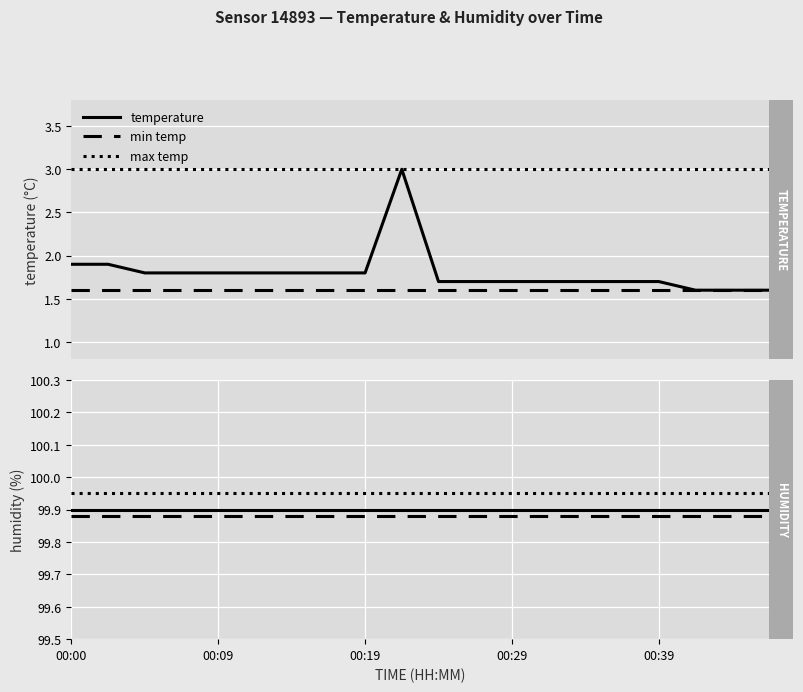

What is the value of the min hum point at the 10th from the left?

99.9